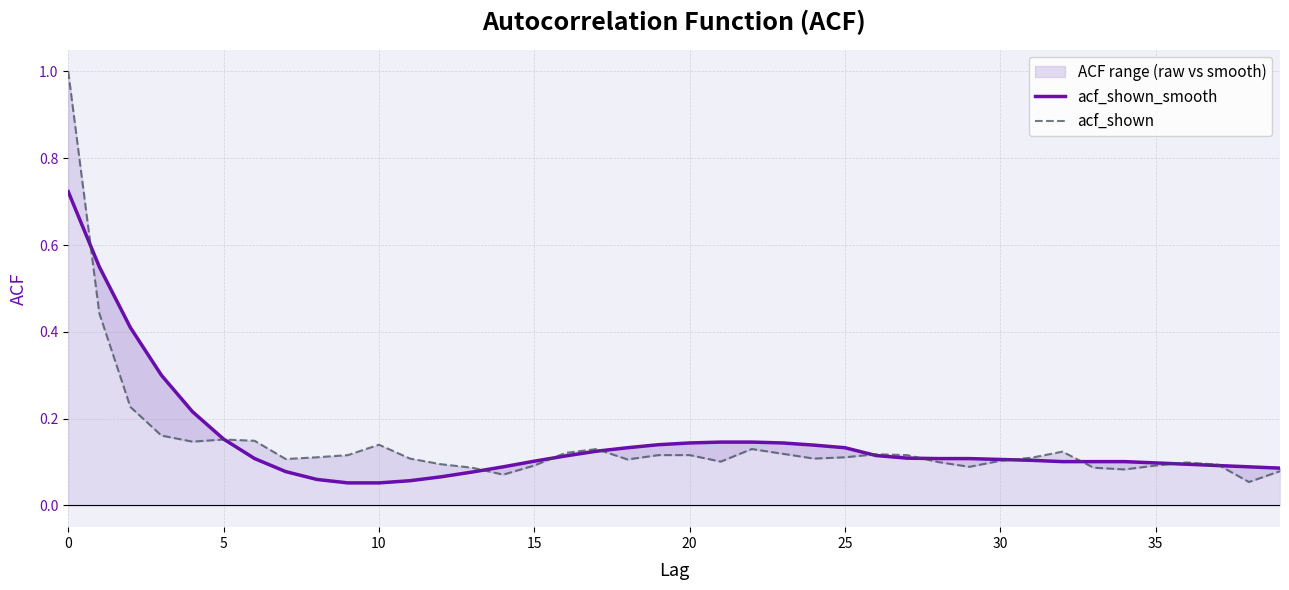

What is the difference between the maximum and minimum values in the acf_shown series?

0.9